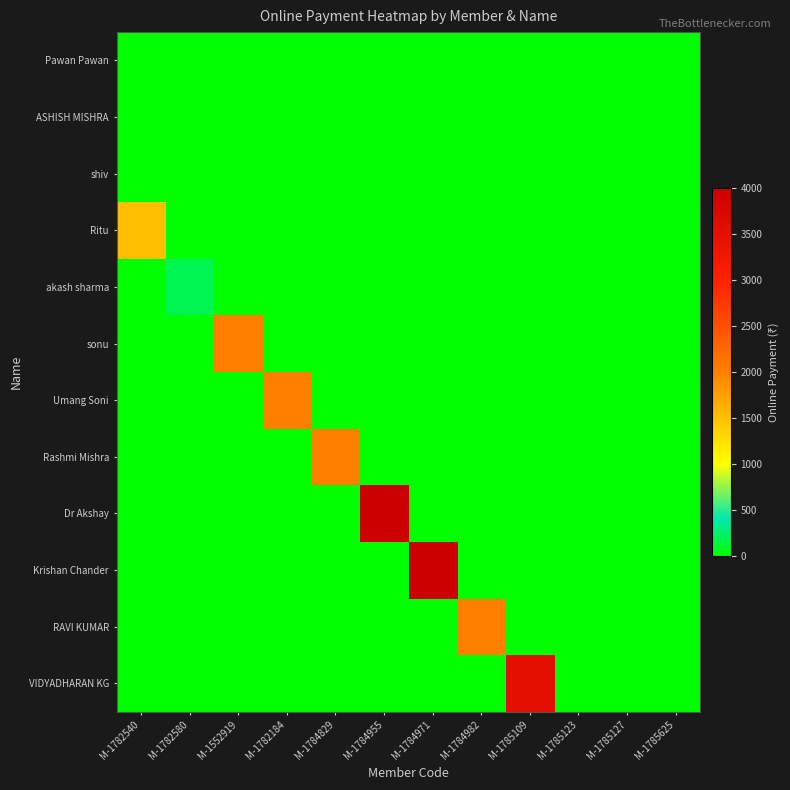

At how many categories does at least one series exceed 1941?

7